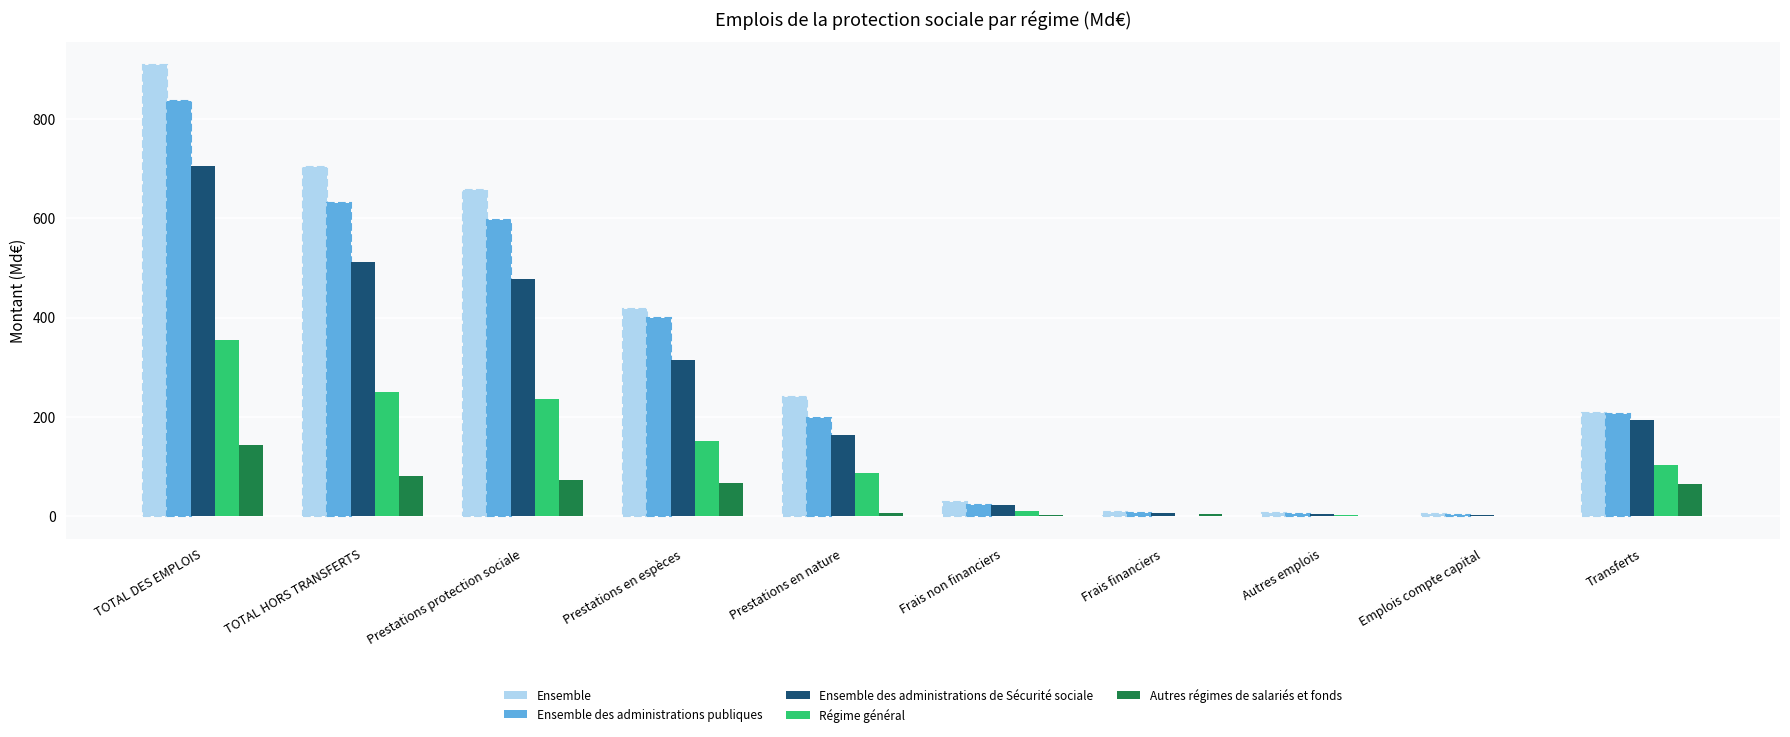

At which category is the sum across all series the highest?

TOTAL DES EMPLOIS